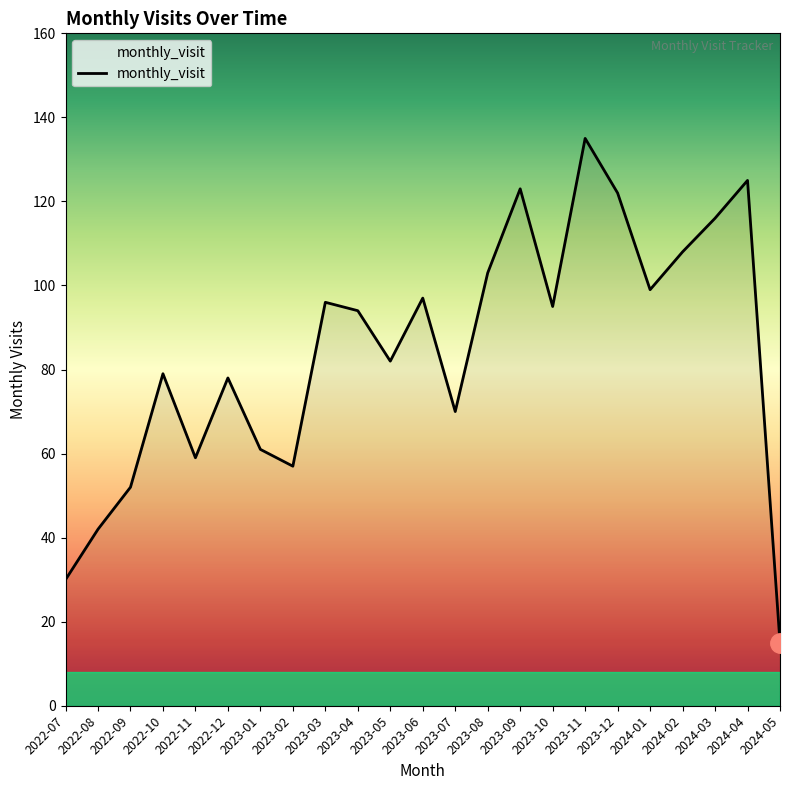

What is the change in value from 2022-08 to 2024-01?

+57